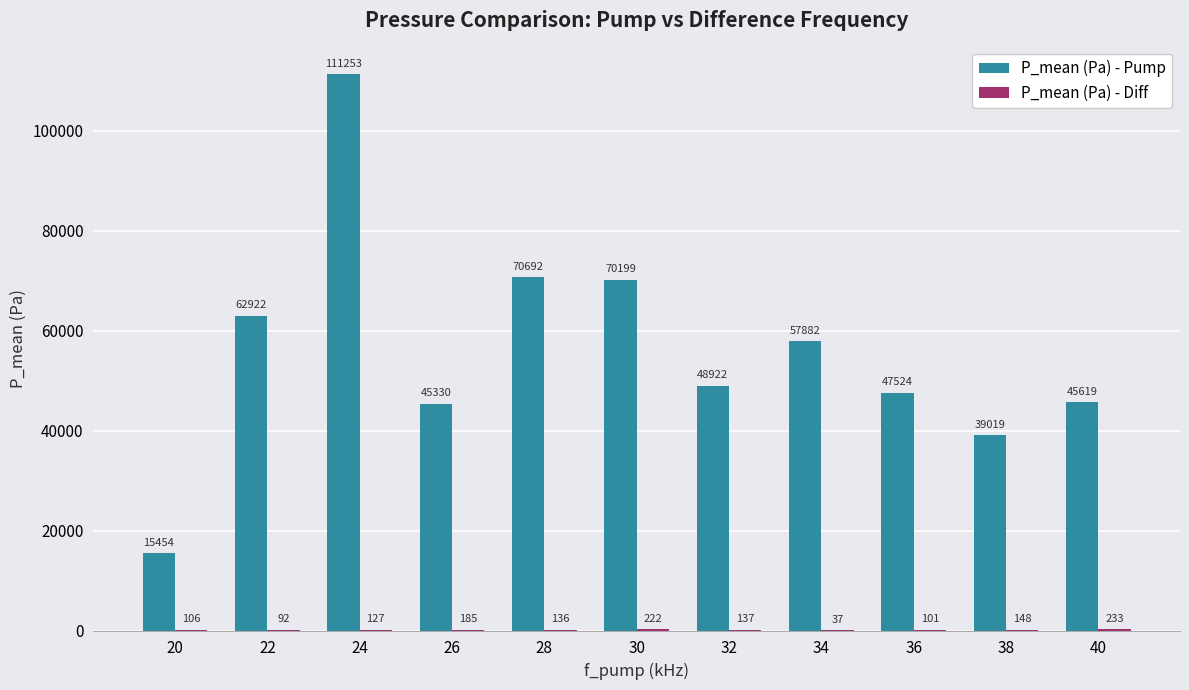

At which category is the sum across all series the highest?

24